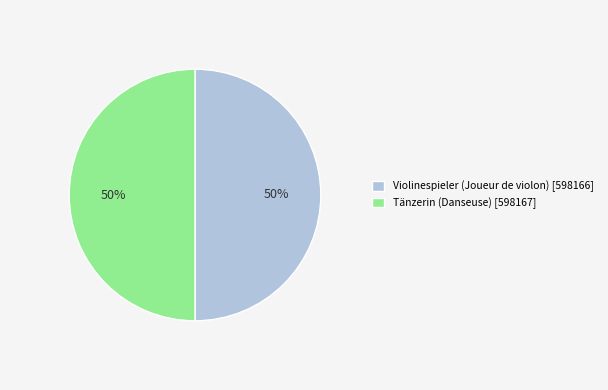

True or false: Violinespieler (Joueur de violon) accounts for 41% of the total.

False